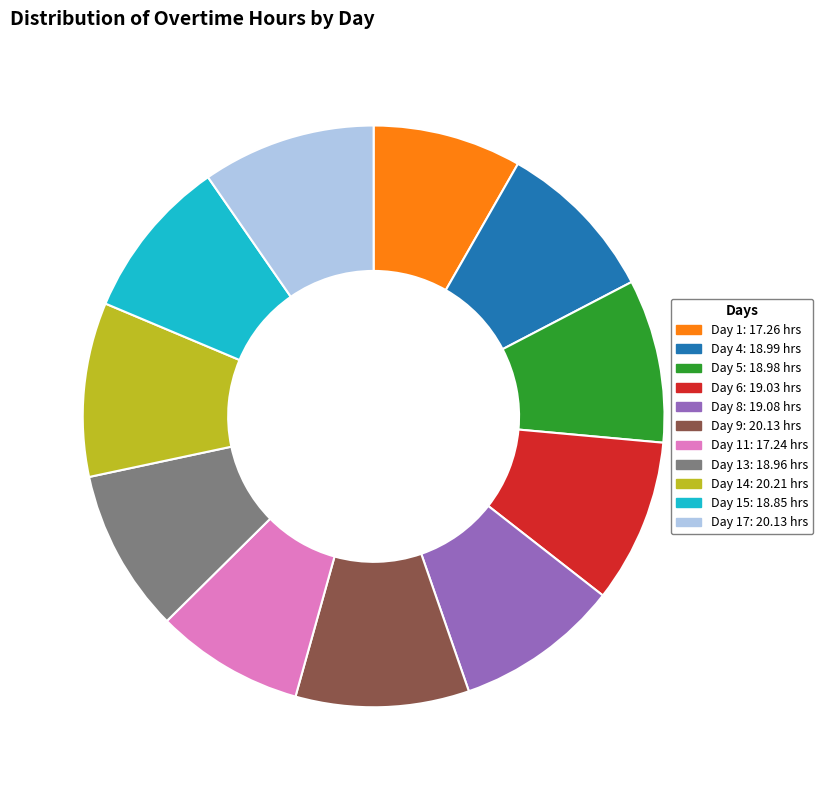

Is there a majority slice in this chart?

No